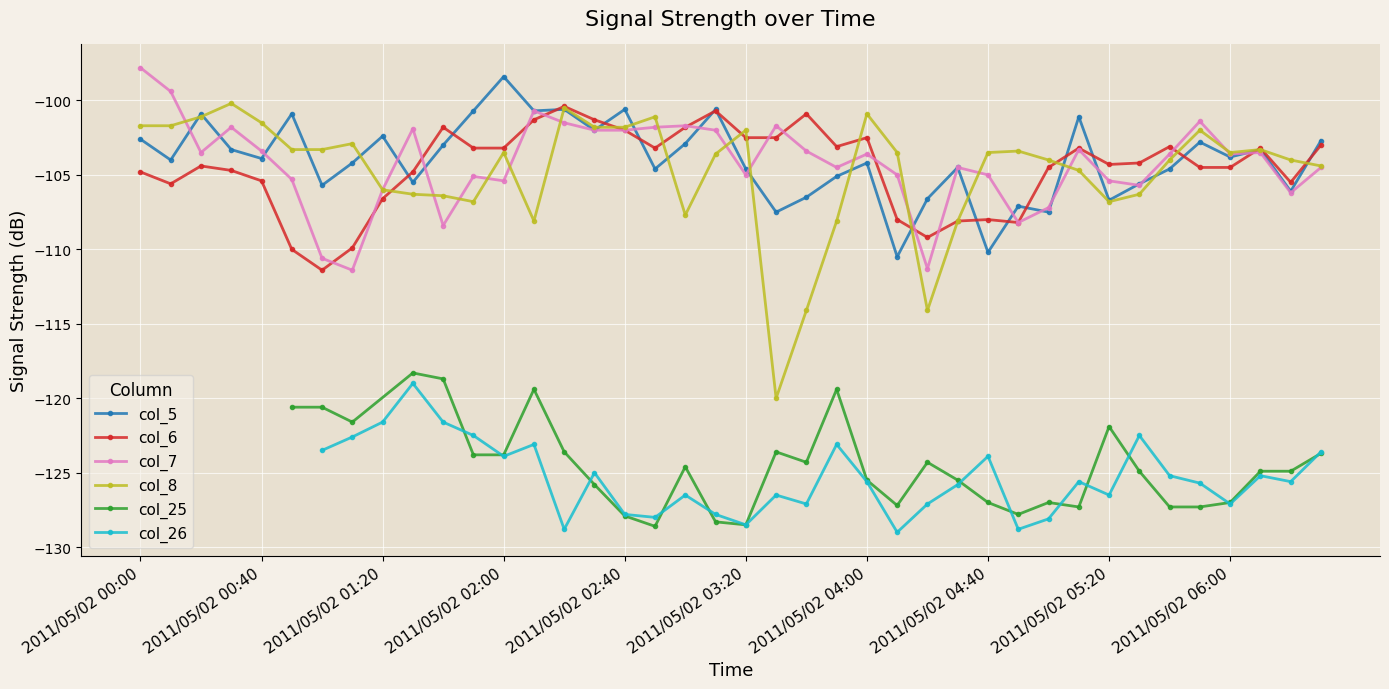

Which series has the largest range (max minus min)?

col_8